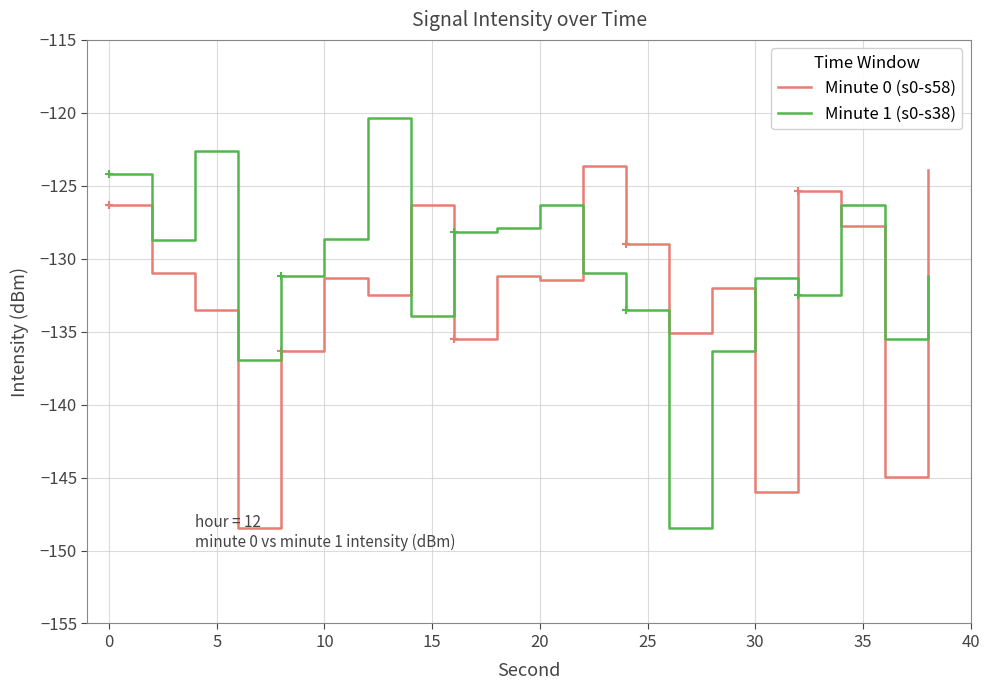

How many times do Minute 1 (s0-s38) and Minute 0 (s0-s58) cross each other?

7